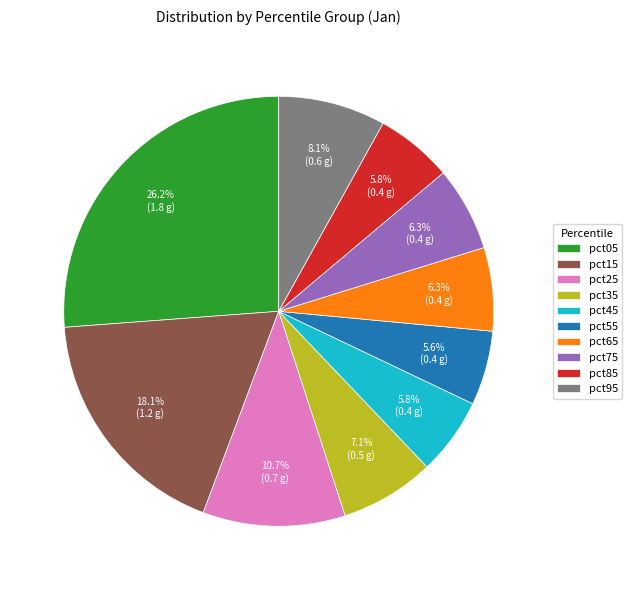

To the nearest percent, what portion does pct75 represent?

6%